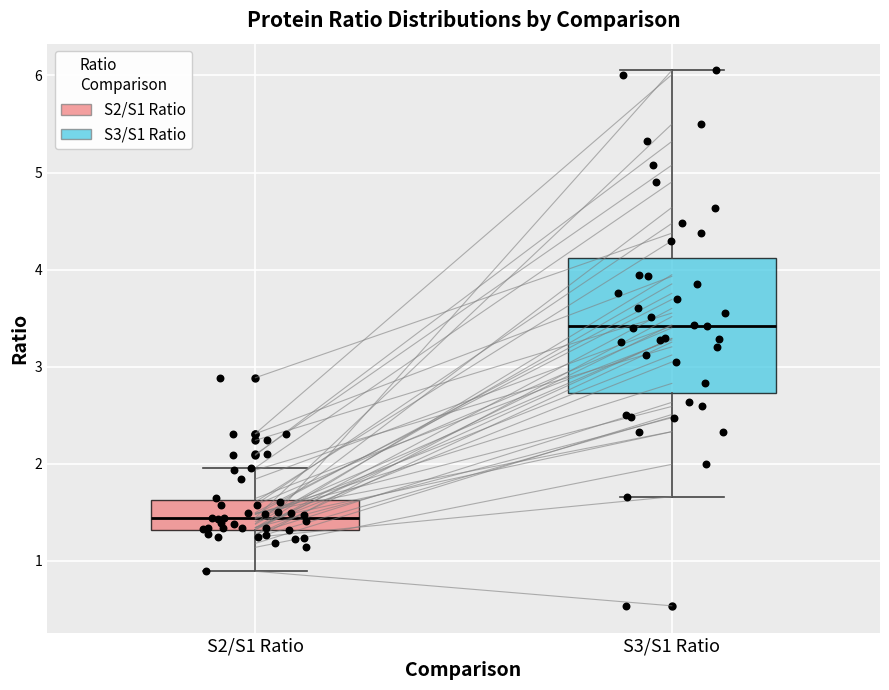

Reading left to right, transcribe this box plot: for each box, give where its median line is, the range the box spans, and where its two whiskers end, as read against the y-axis. The values are not printed on the chart, so give them approximately, as read against the axis.

S2/S1 Ratio: median 1.4, box 1.3 to 1.6, whiskers 0.9 to 2.0
S3/S1 Ratio: median 3.4, box 2.7 to 4.1, whiskers 1.7 to 6.1